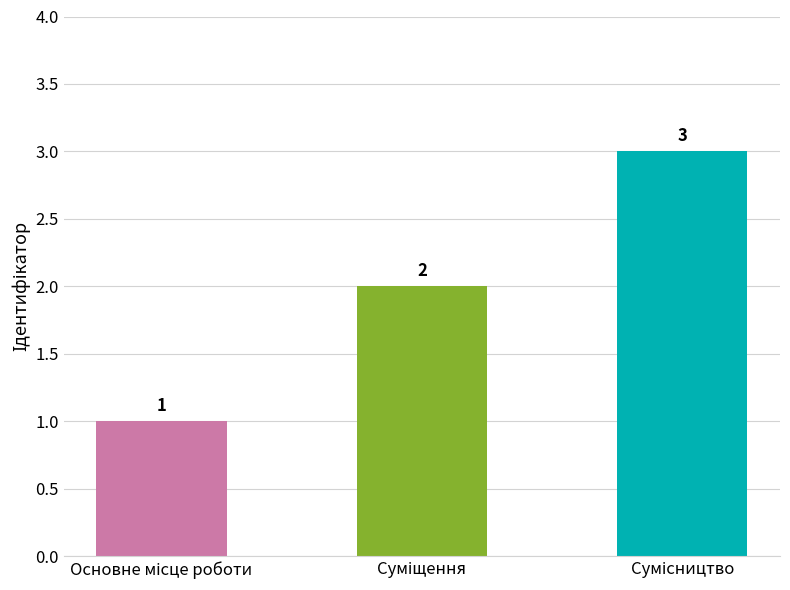

What is the minimum value shown in the chart?

1